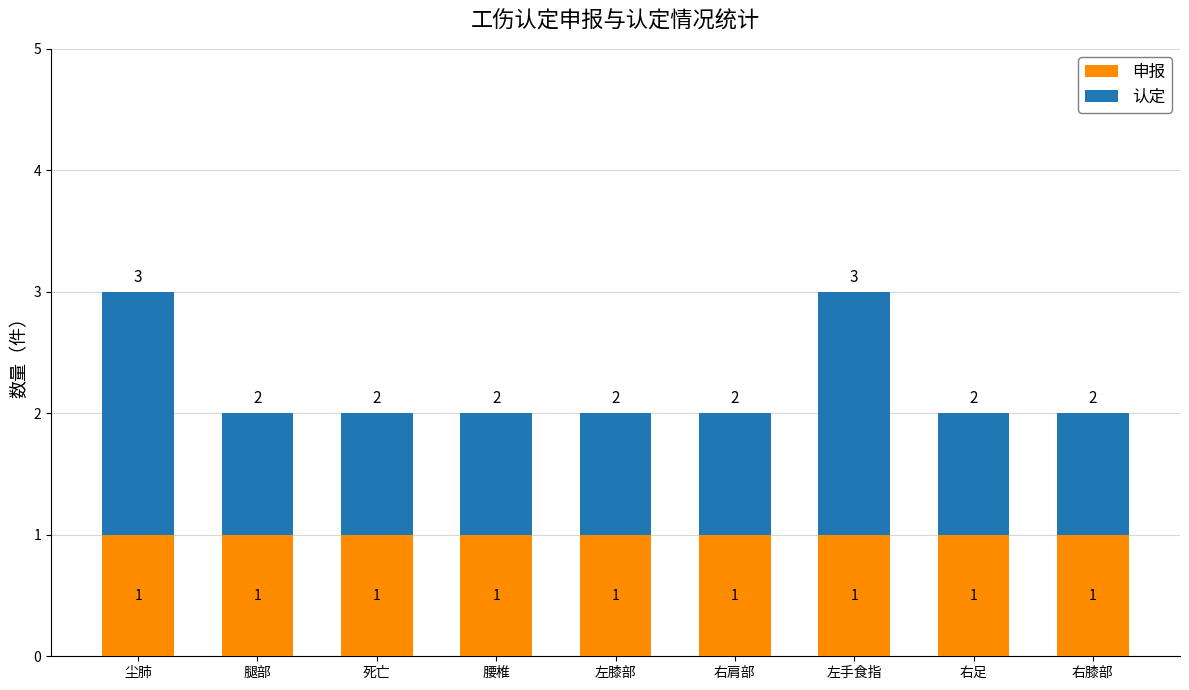

Count the number of categories in the chart.

9